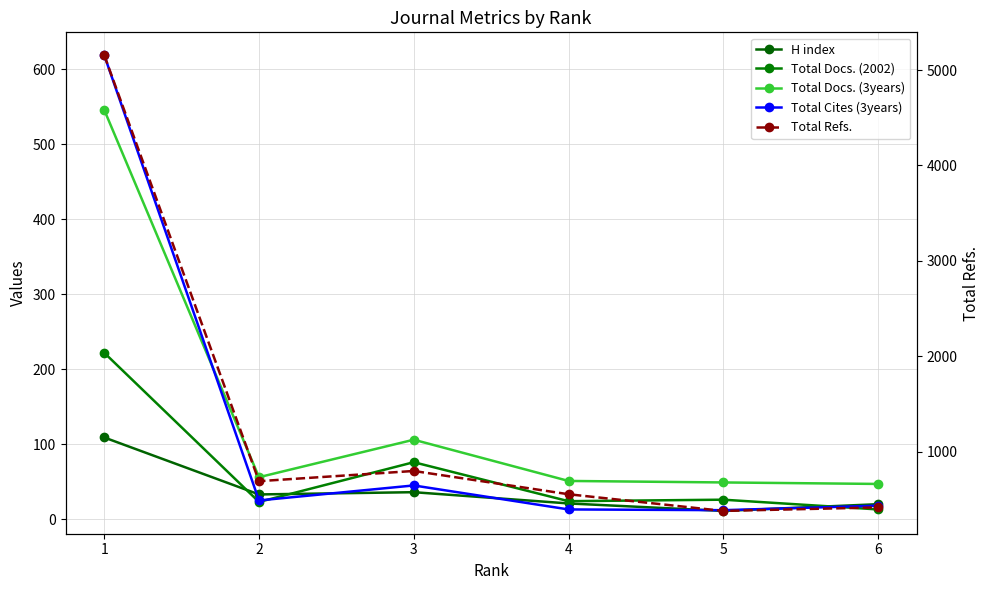

Is the value of Total Cites (3years) at 1 greater than the value of Total Refs. at 1?

No